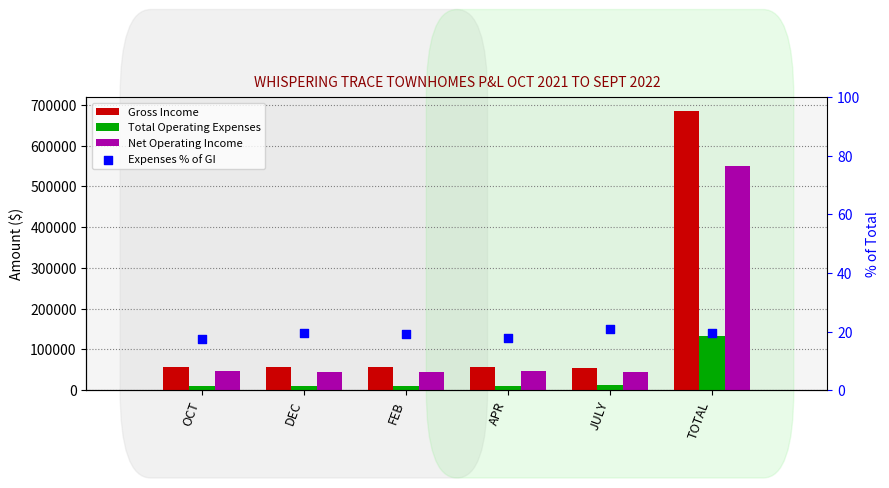

Which series has the largest Y range (max minus min)?

Gross Income